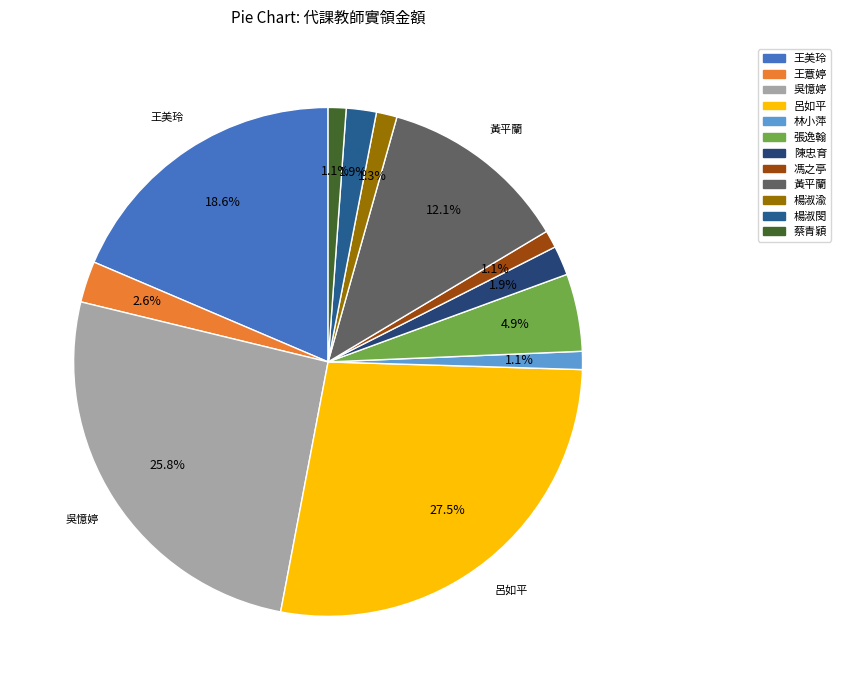

Is it true that 馮之亭 is 1% of the pie?

True